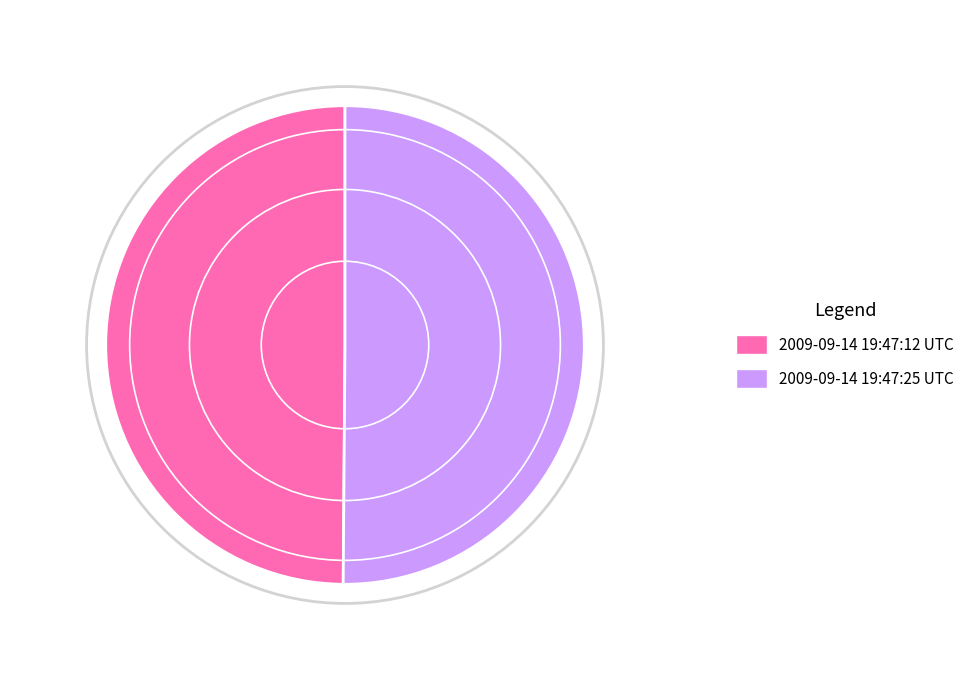

To the nearest percent, what is the average slice percentage?

50%